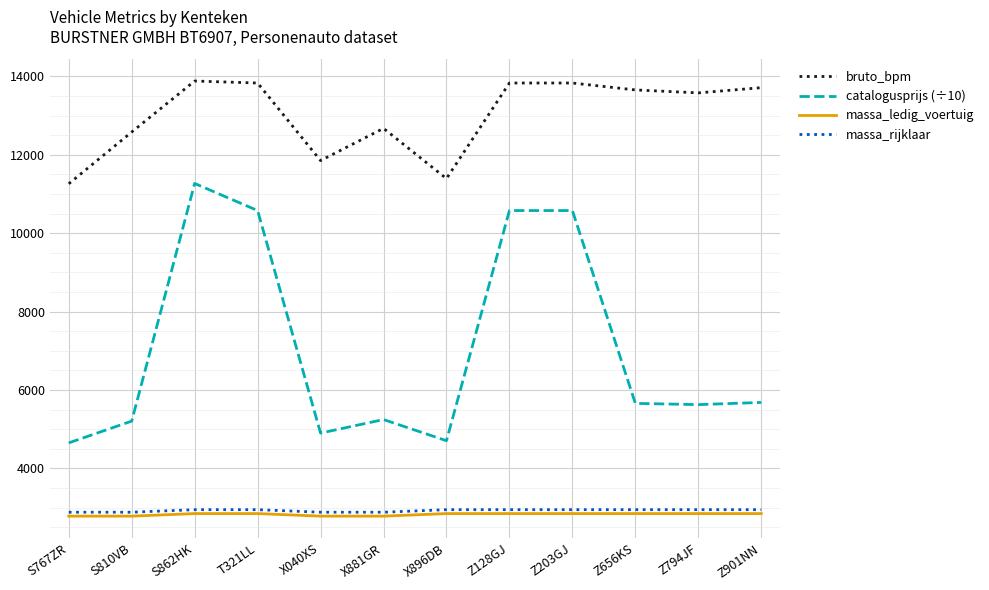

True or false: massa_rijklaar and bruto_bpm intersect in this chart.

False